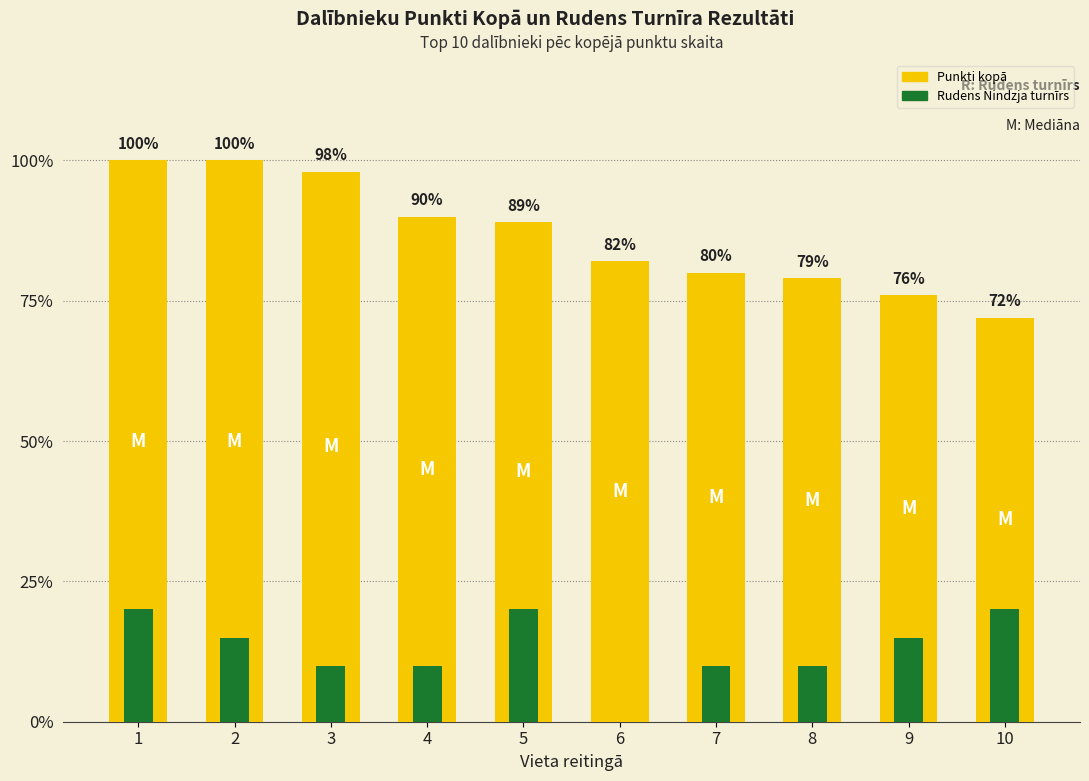

Rank the series by their maximum value, from highest to lowest.

Punkti kopā, Rudens Nindzja turnīrs